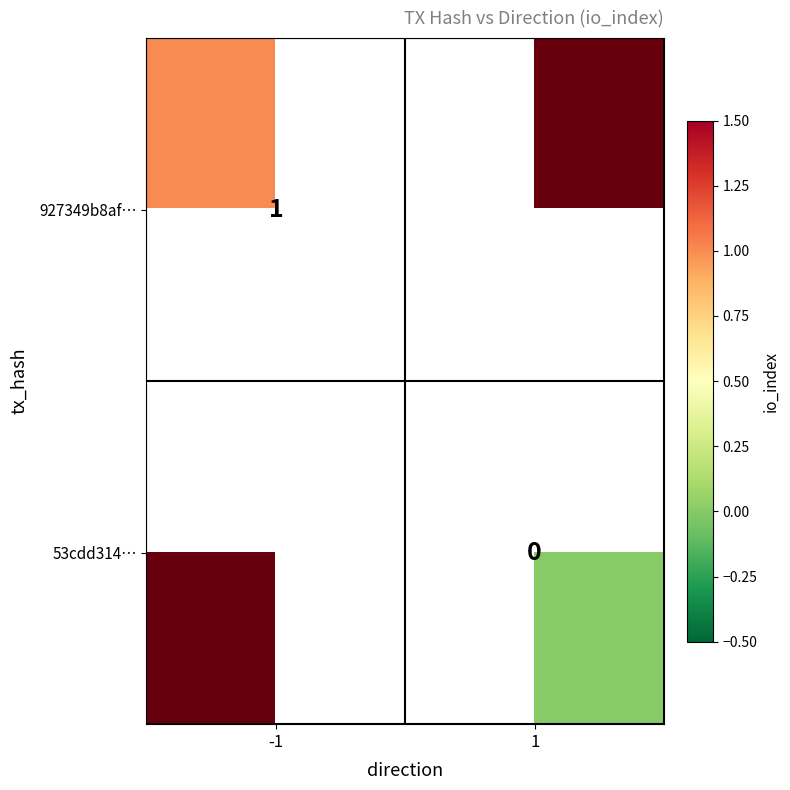

Is it true that 927349b8af… equals 1.8 at 1?

False